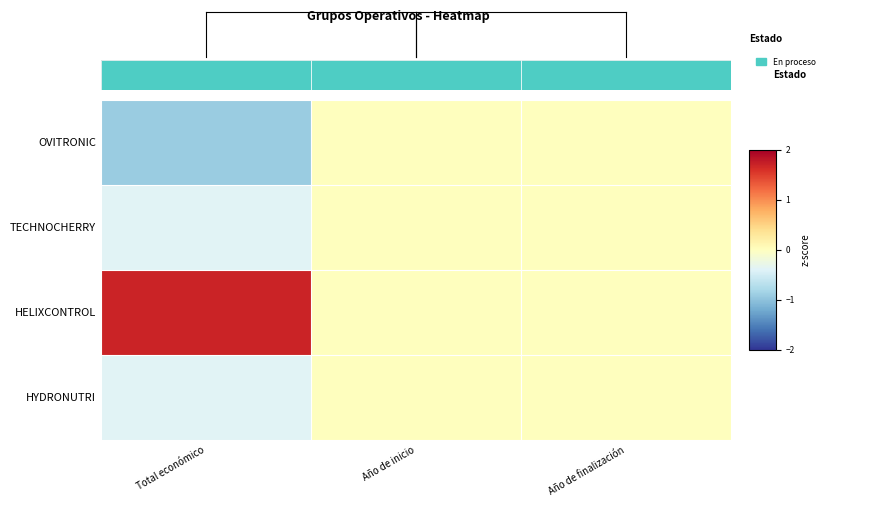

Reading right to left, transcribe all the data shown in this chart.

OVITRONIC: Año de finalización=0.0	Año de inicio=0.0	Total económico=-0.9
TECHNOCHERRY: Año de finalización=0.0	Año de inicio=0.0	Total económico=-0.4
HELIXCONTROL: Año de finalización=0.0	Año de inicio=0.0	Total económico=1.7
HYDRONUTRI: Año de finalización=0.0	Año de inicio=0.0	Total económico=-0.4